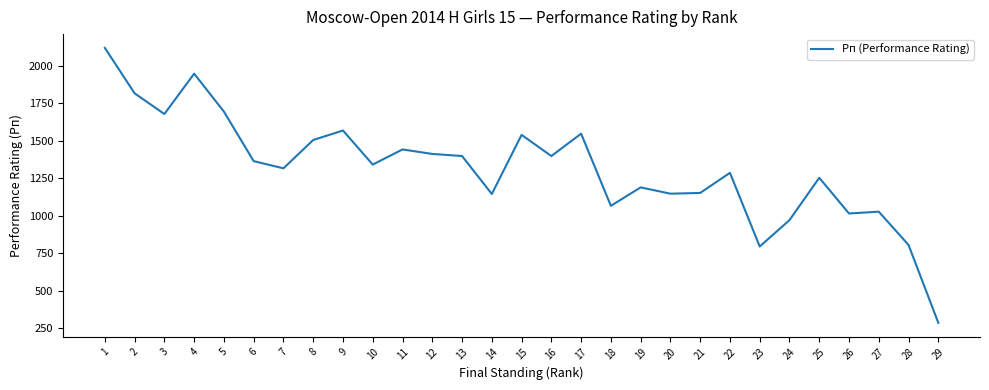

Is it true that the value at 18 is 1065?

True